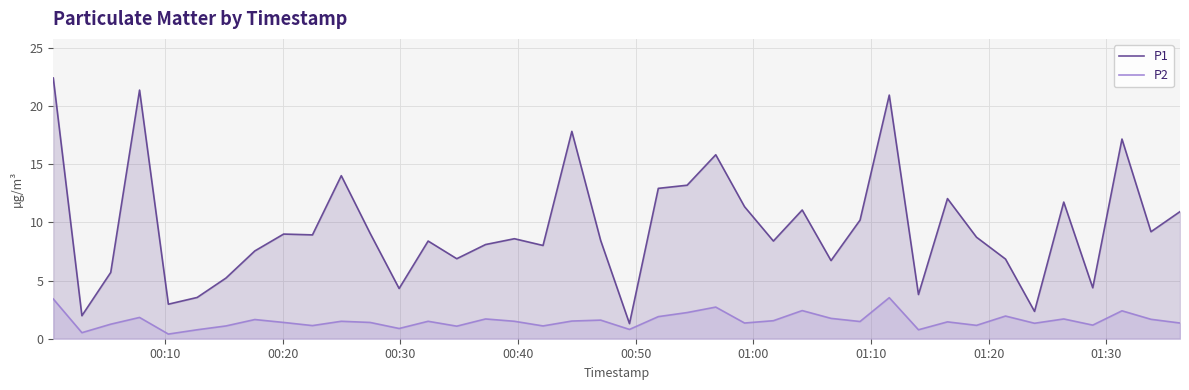

Which series has the largest total across all categories?

P1